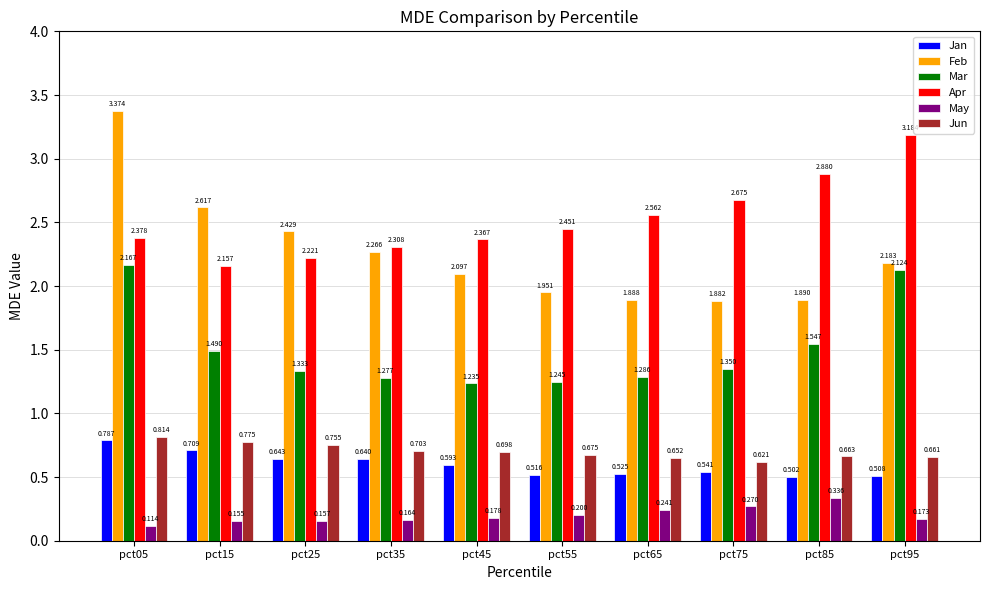

What is the difference between the maximum and minimum values in the Apr series?

1.0